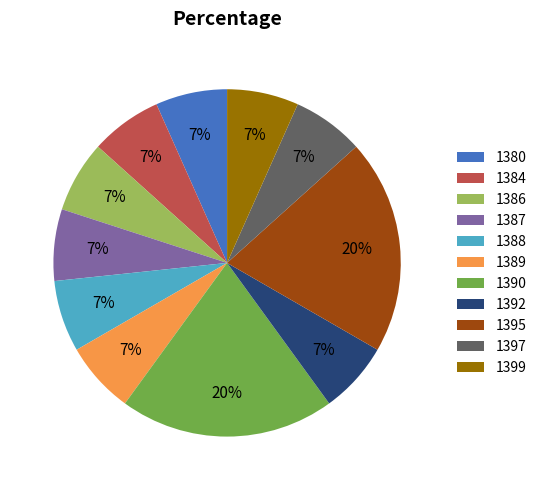

To the nearest percent, what percentage of the pie is 1388?

7%